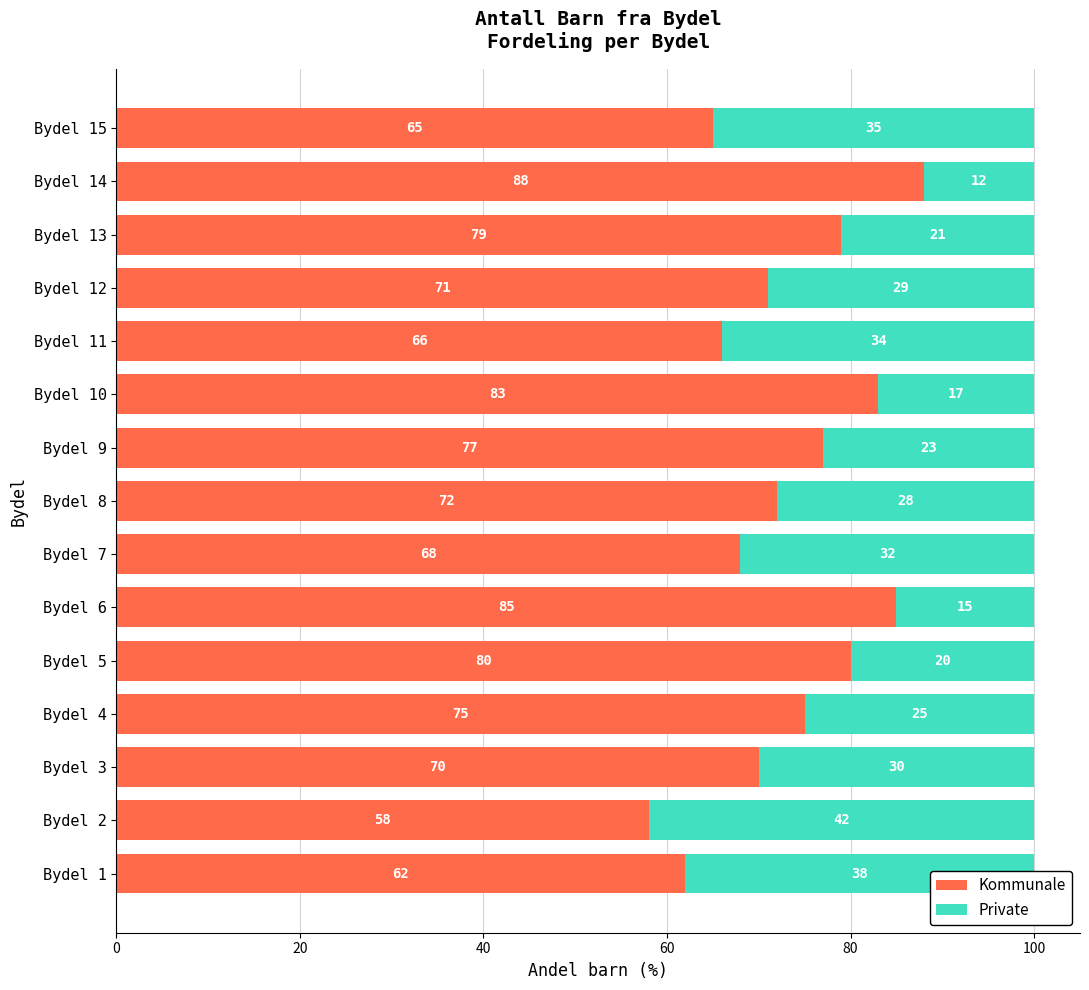

Where is Kommunale nearest to the value 73?

Bydel 8